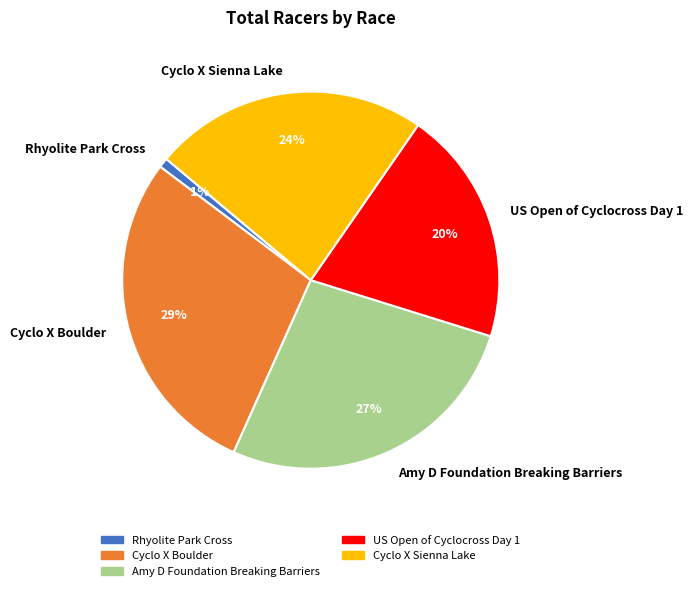

To the nearest percent, what portion does Rhyolite Park Cross represent?

1%